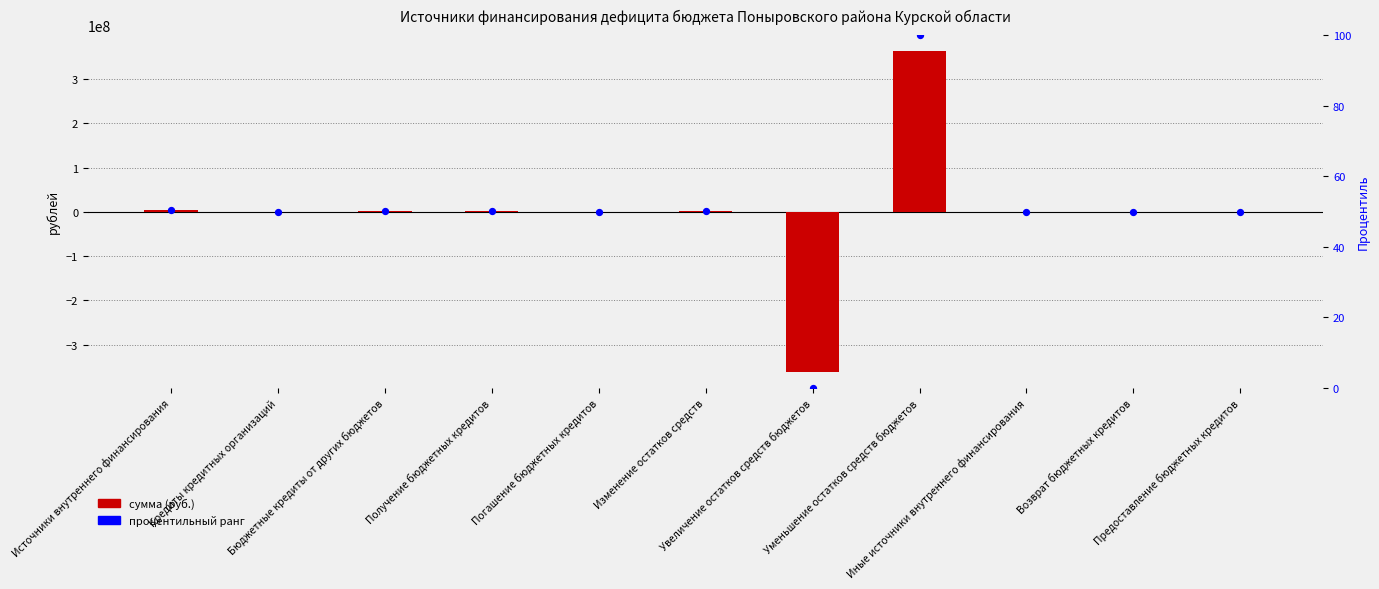

Which series has the largest total across all categories?

Сумма (руб.)